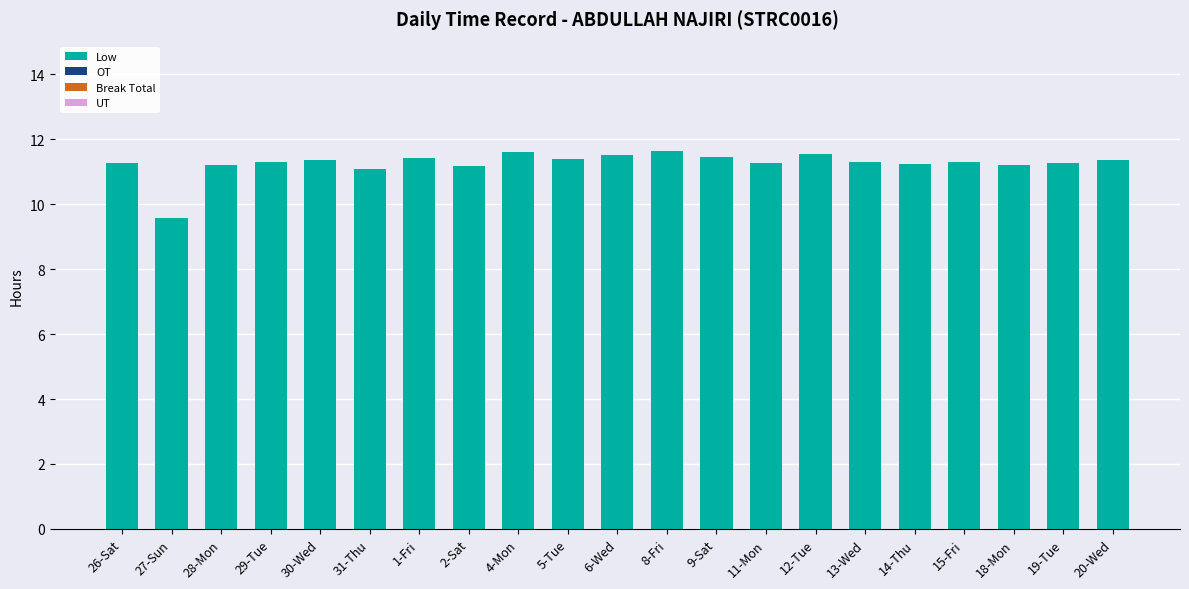

What is the sum of all values?

236.3